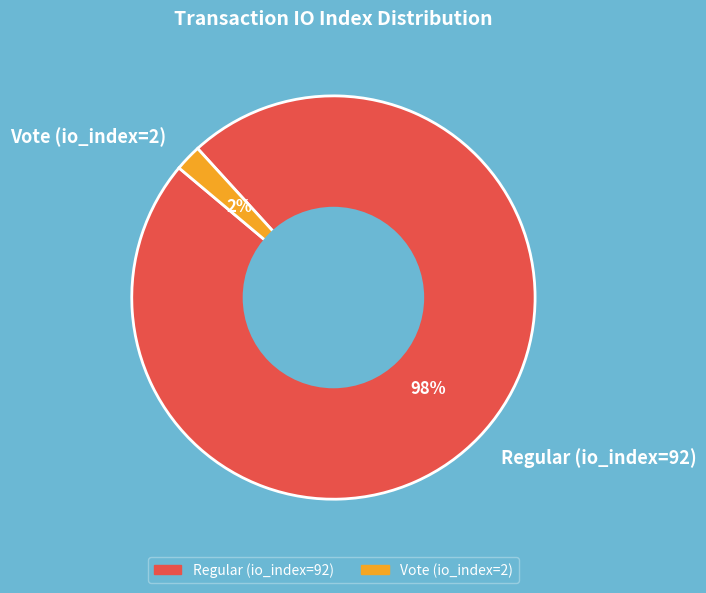

Between Vote (io_index=2) and Regular (io_index=92), which is larger?

Regular (io_index=92)